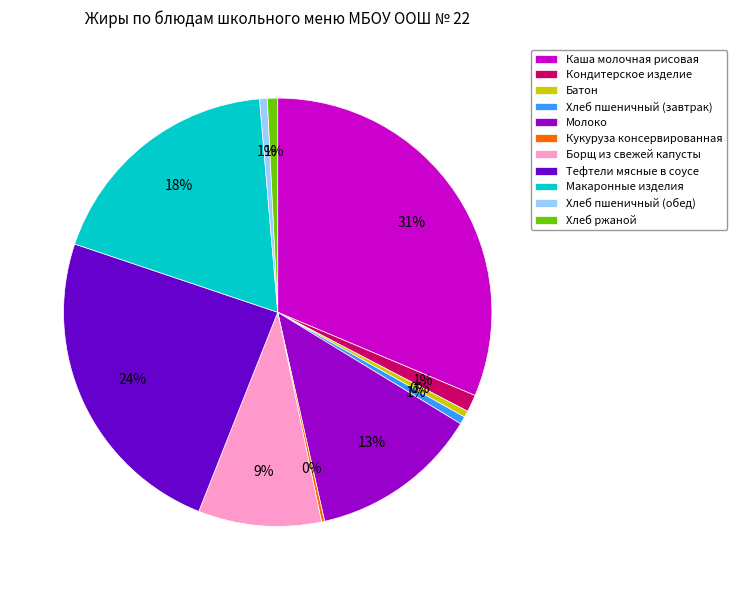

Do Кондитерское изделие and Молоко together represent more than half of the pie?

No